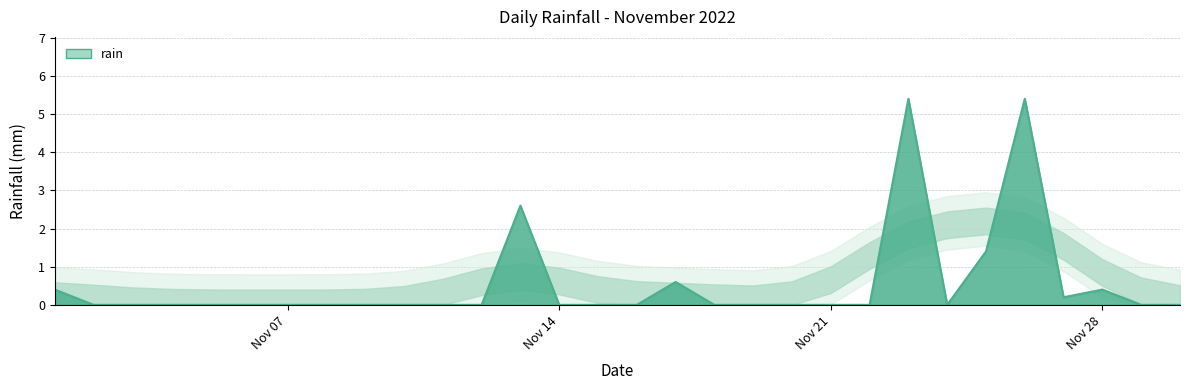

What is the difference between the maximum and minimum values?

5.4